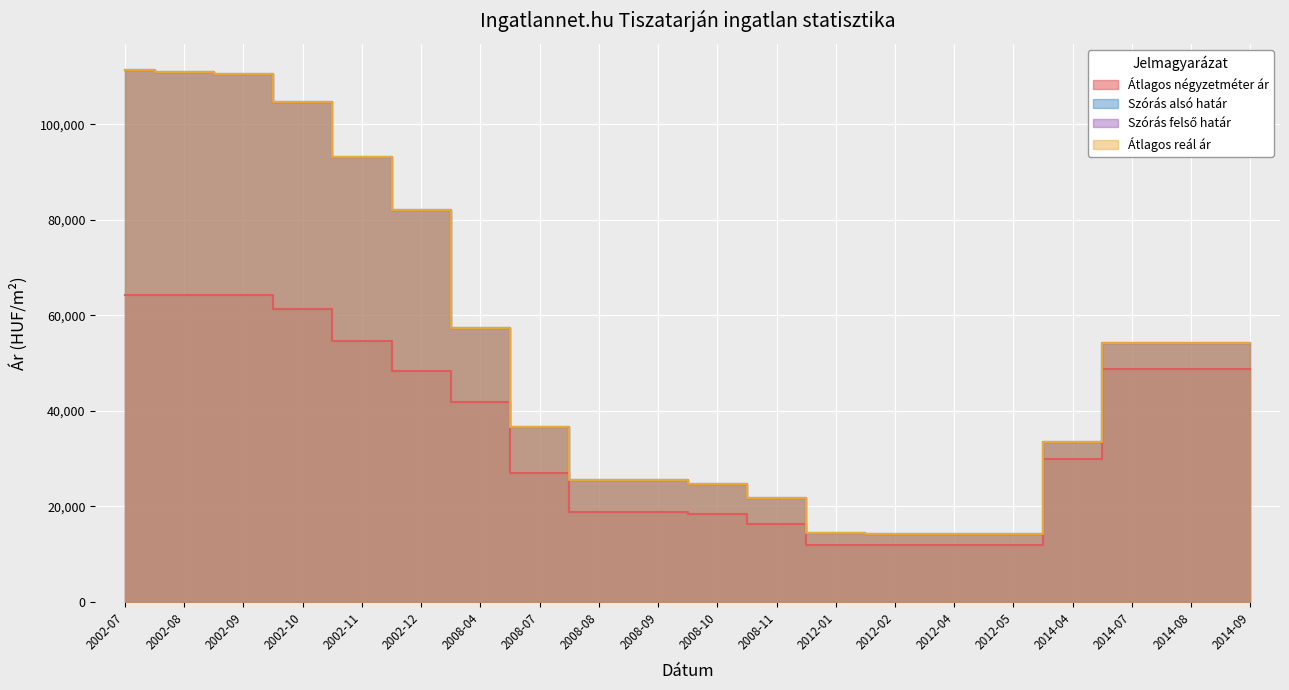

How many lines are shown in the chart?

4